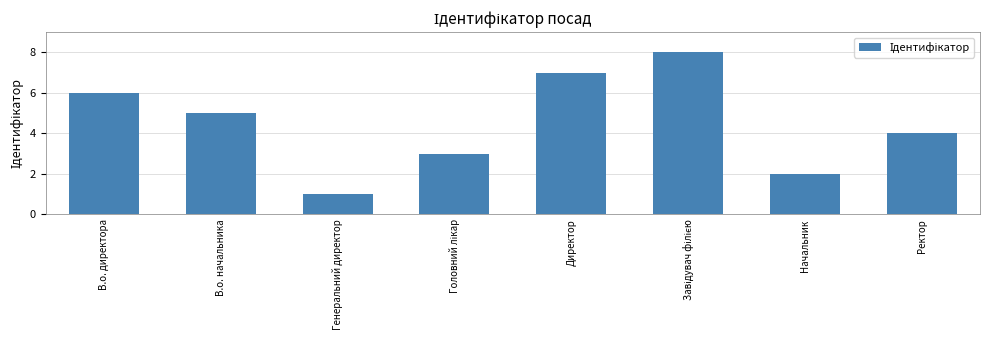

What is the difference between the maximum and minimum values?

7